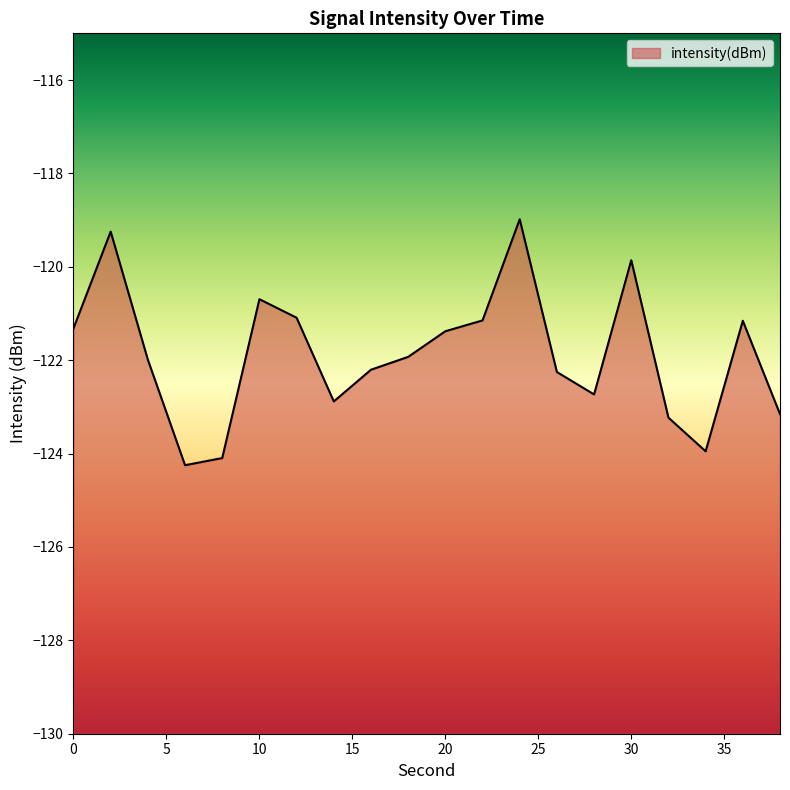

What is the difference between the second highest and second lowest values?

4.8